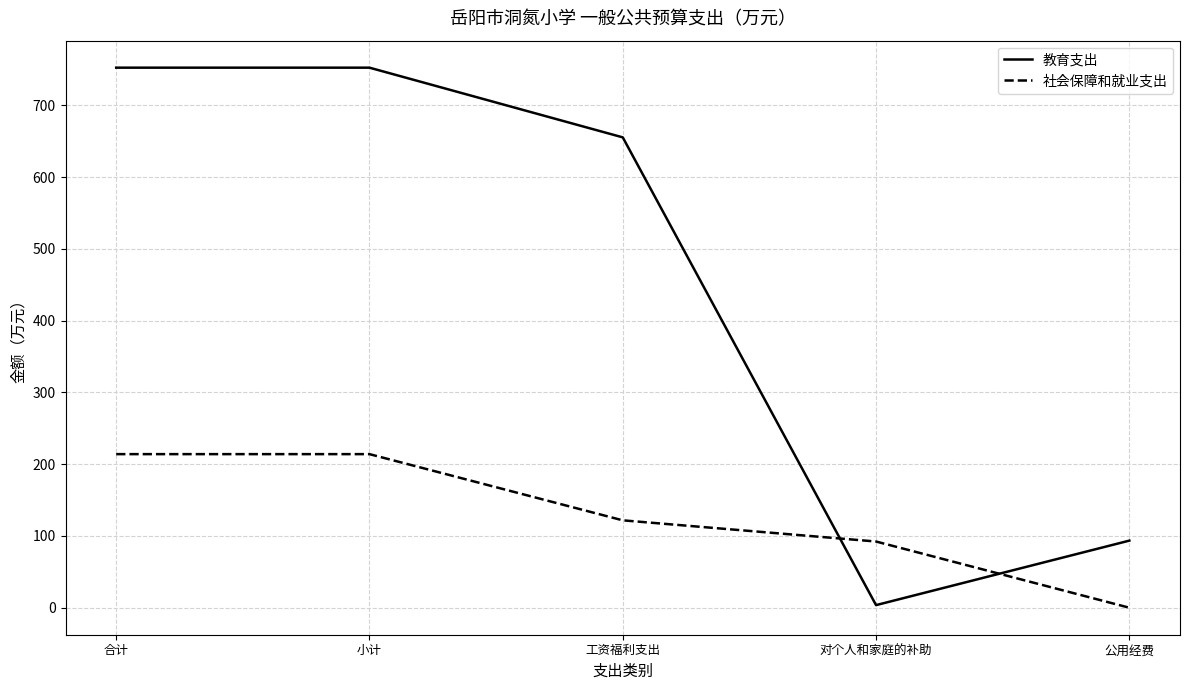

What is the difference between the second highest and minimum values in the 社会保障和就业支出 series?

214.0